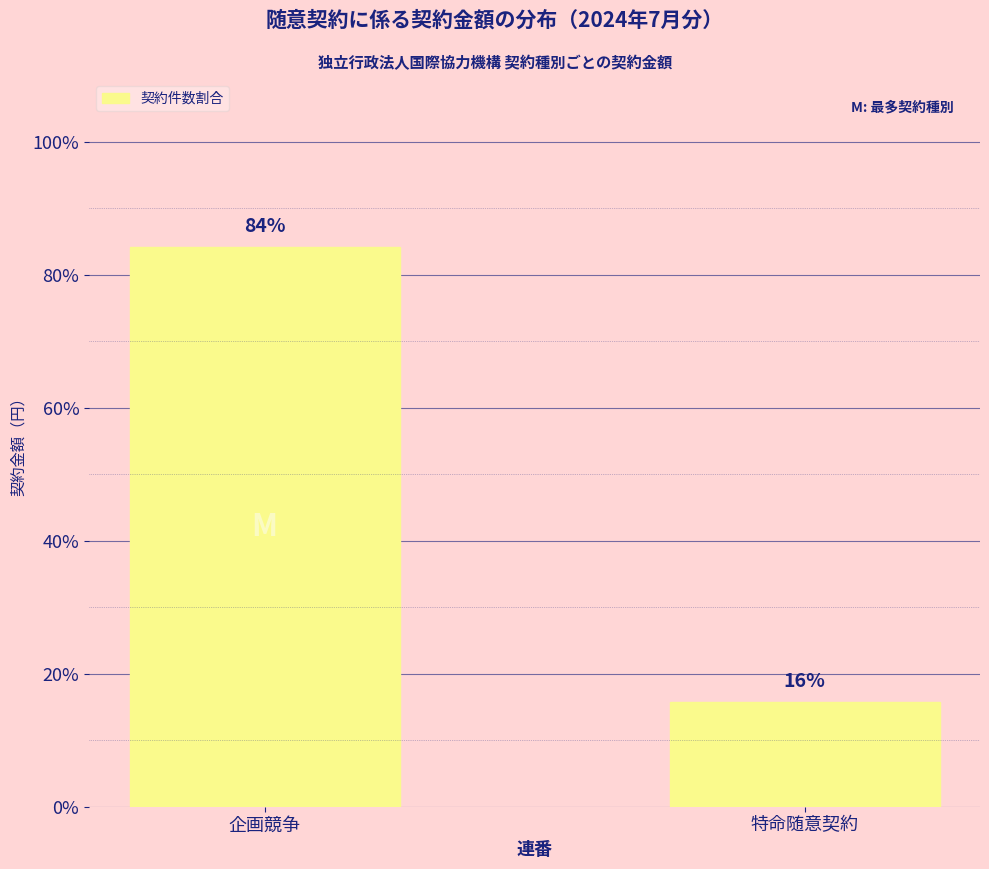

What is the sum of the values at 特命随意契約 and 企画競争?

100.0